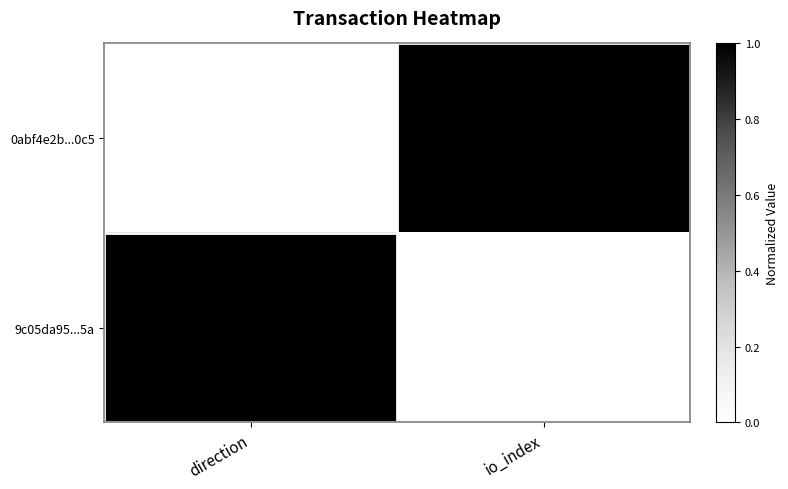

What is the difference between the maximum and minimum values in the 9c05da95...5a series?

6